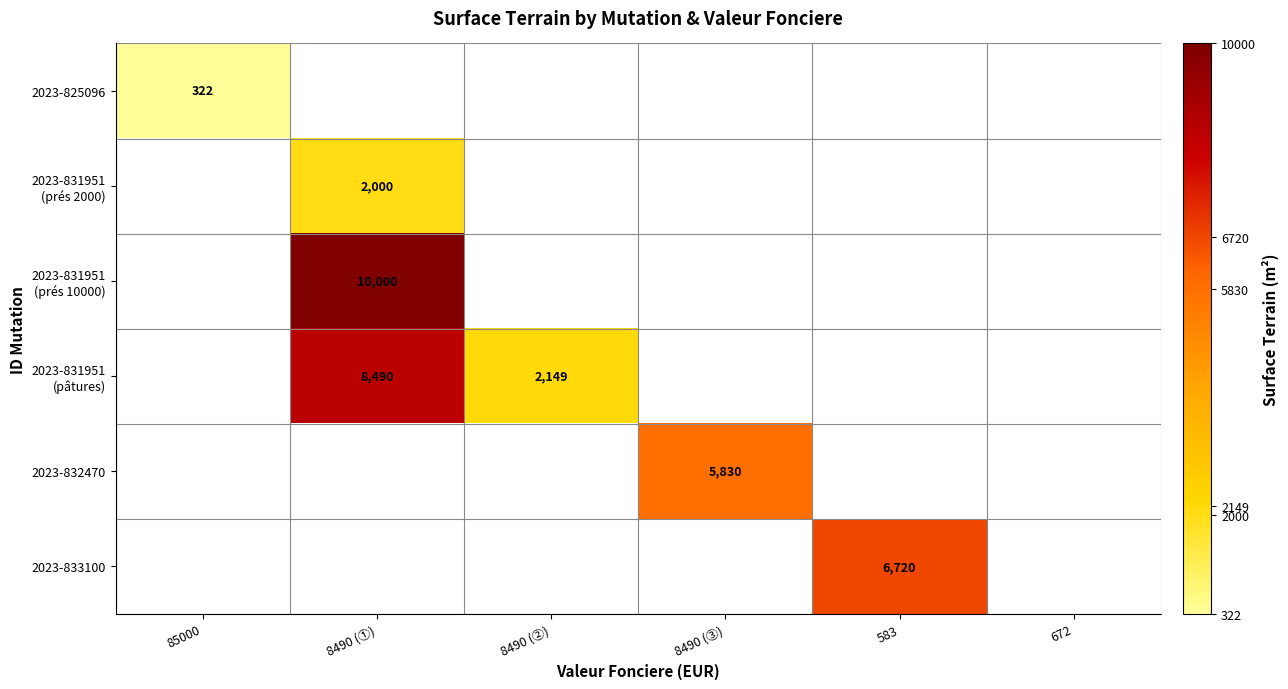

True or false: 2023-825096 has a value of 322 at 85000.

True